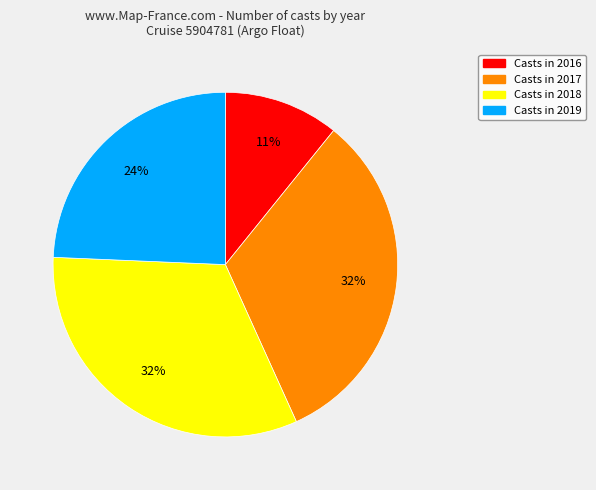

To the nearest percent, what is the average slice percentage?

25%